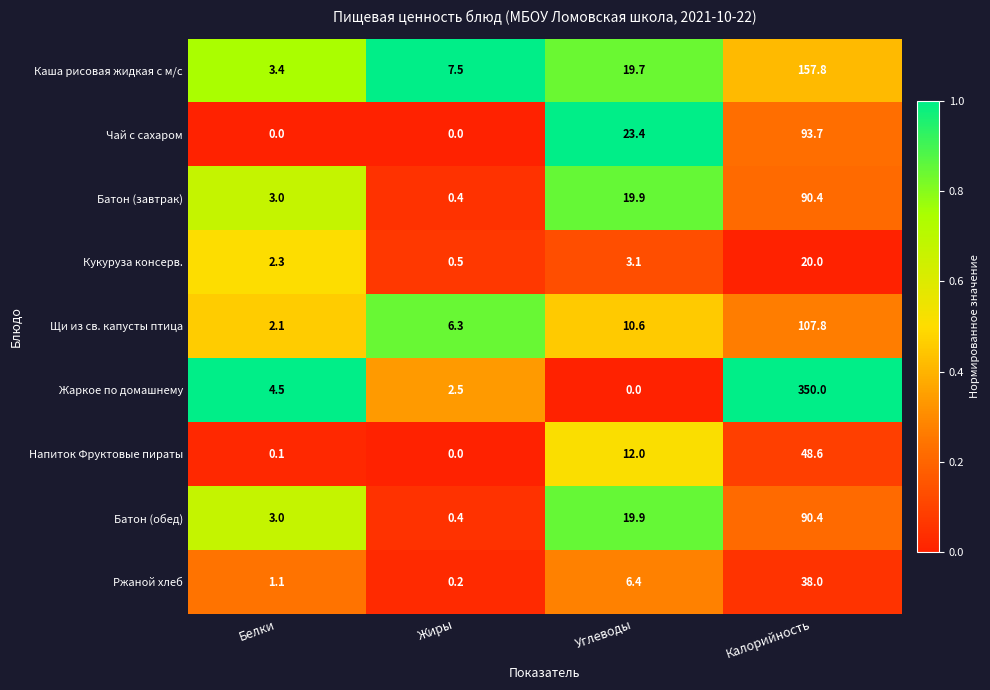

Is it true that Кукуруза консерв. equals 20.0 at Калорийность?

True